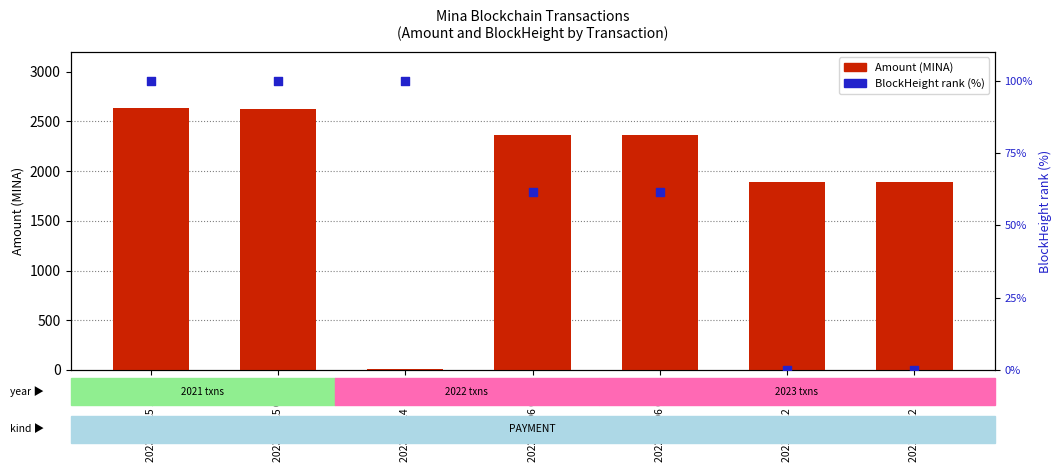

Which series reaches the minimum Y coordinate?

BlockHeight (normalized %)